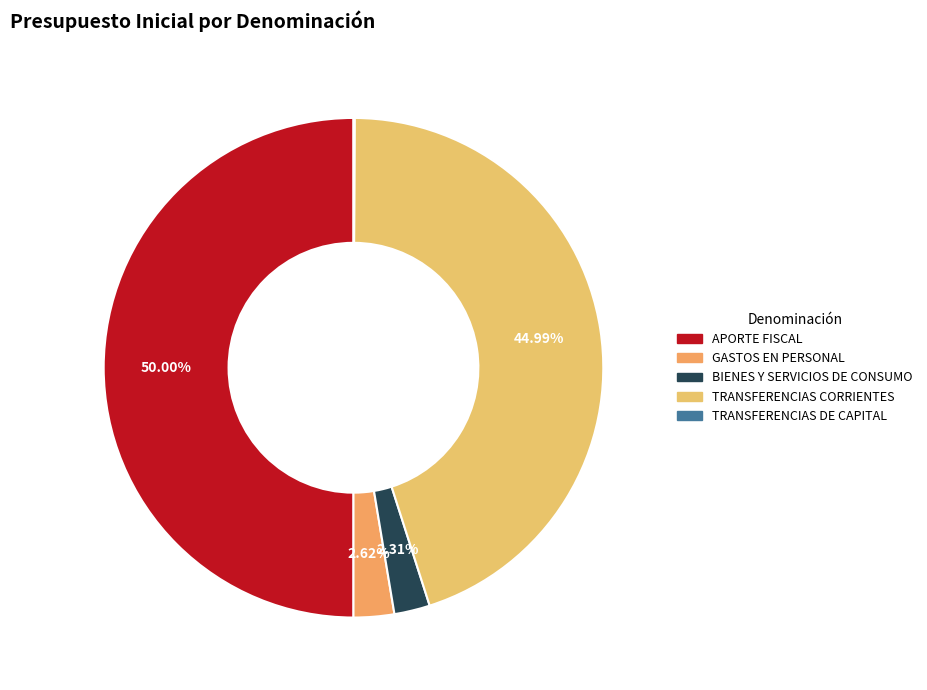

To the nearest percent, what is the difference between the largest and smallest slice percentages?

50%